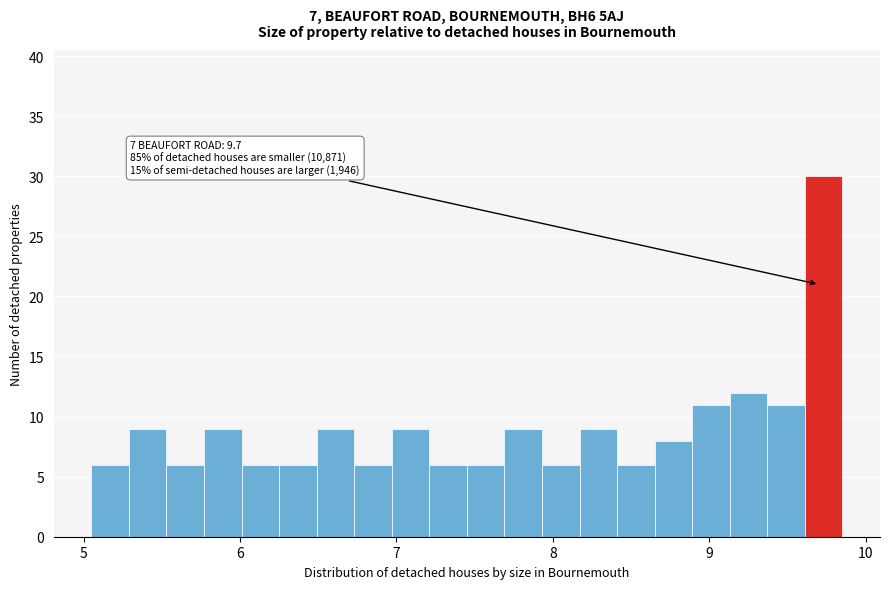

Around what value on the x-axis is the tallest bar? Give the approximate position of its centre, as read against the axis.

9.7